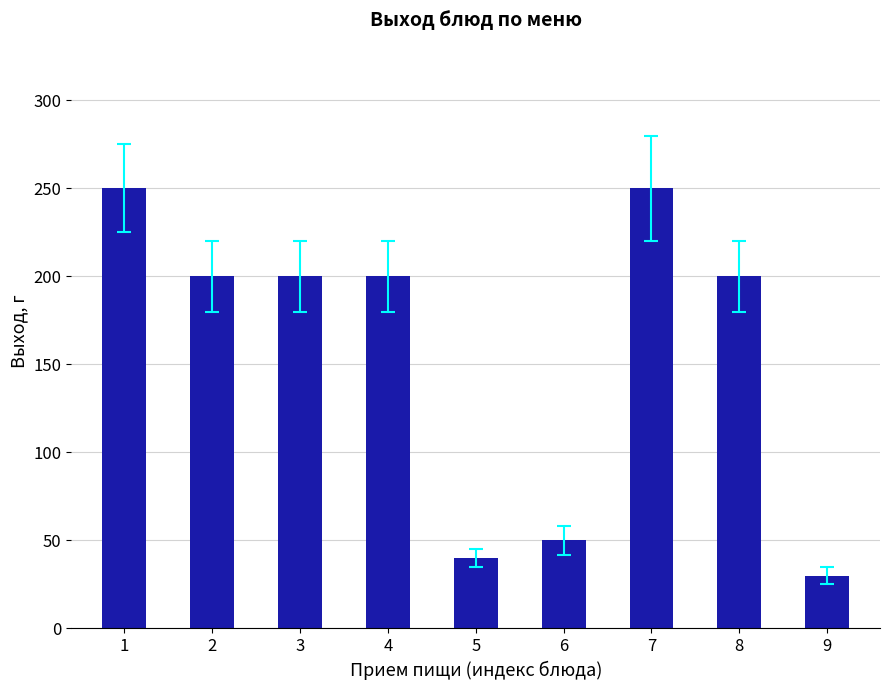

The value at 7 is 250. True or false?

True